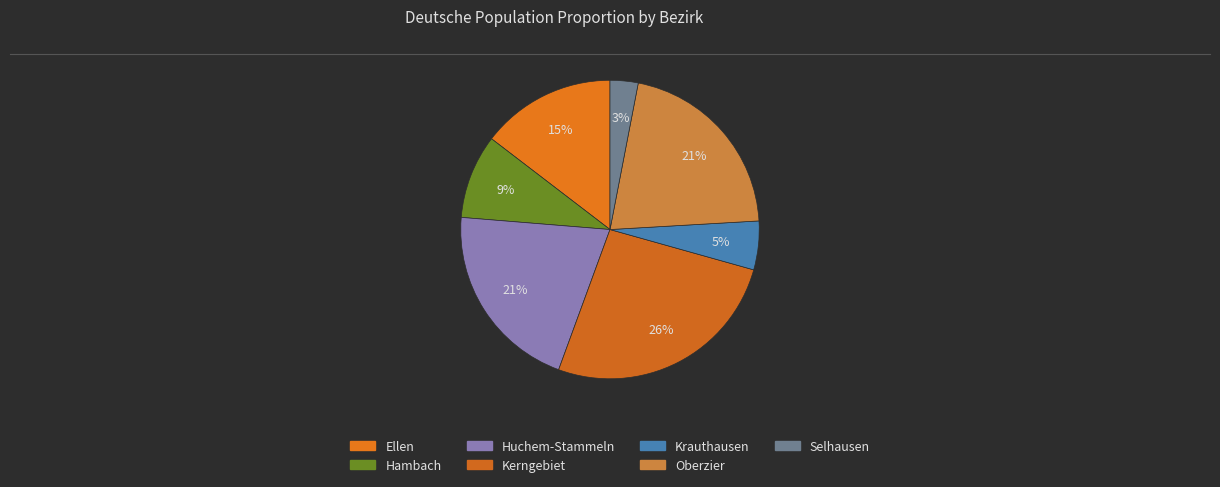

The Hambach slice represents 1% of the pie. True or false?

False